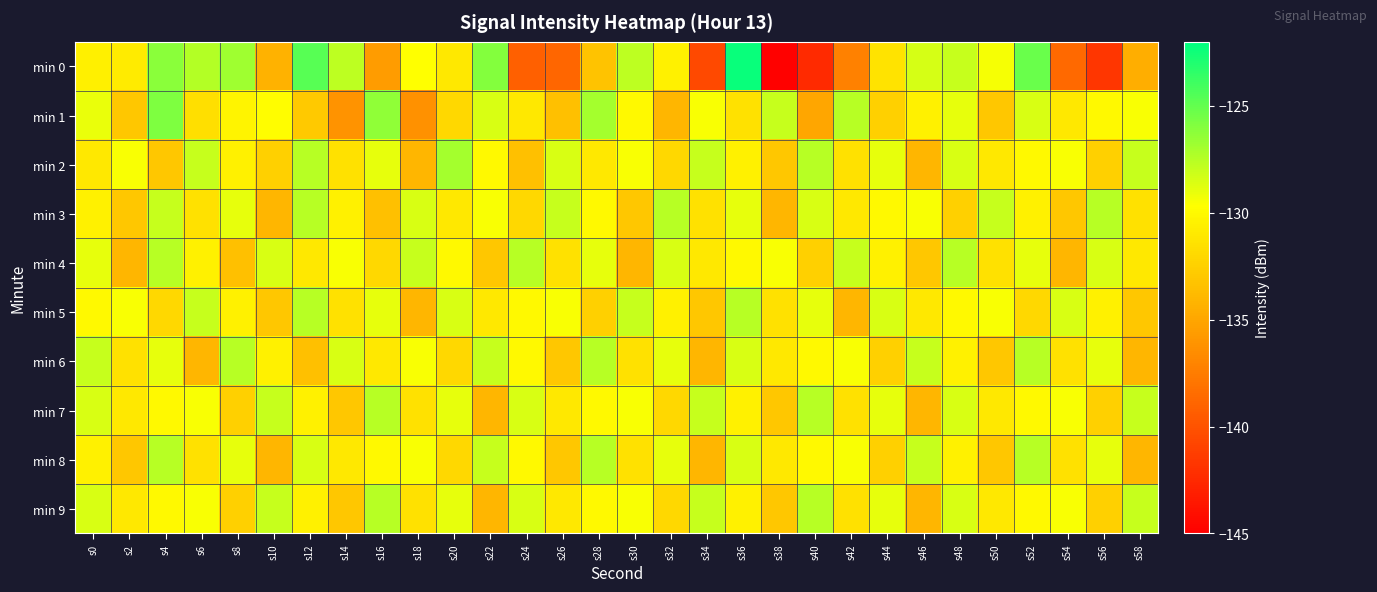

Which series has the widest spread of values?

min 0